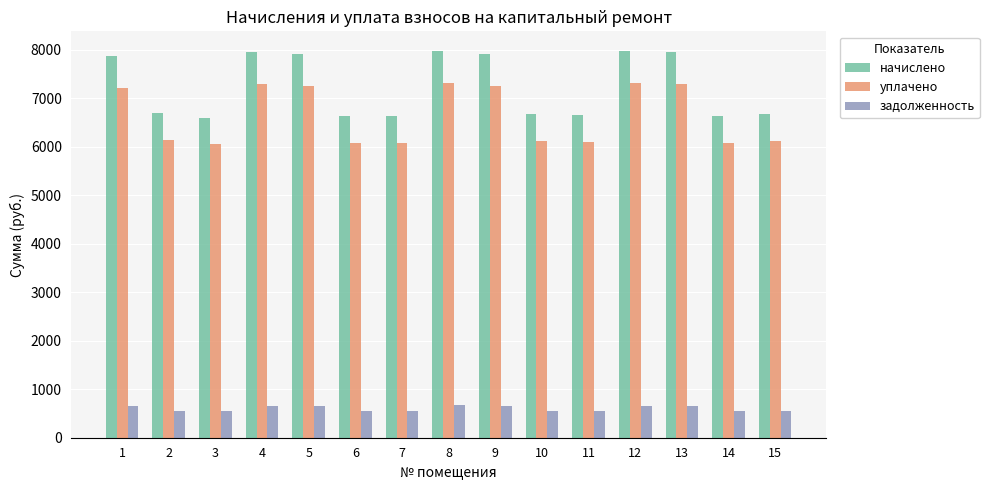

Which series has the widest spread of values?

начислено